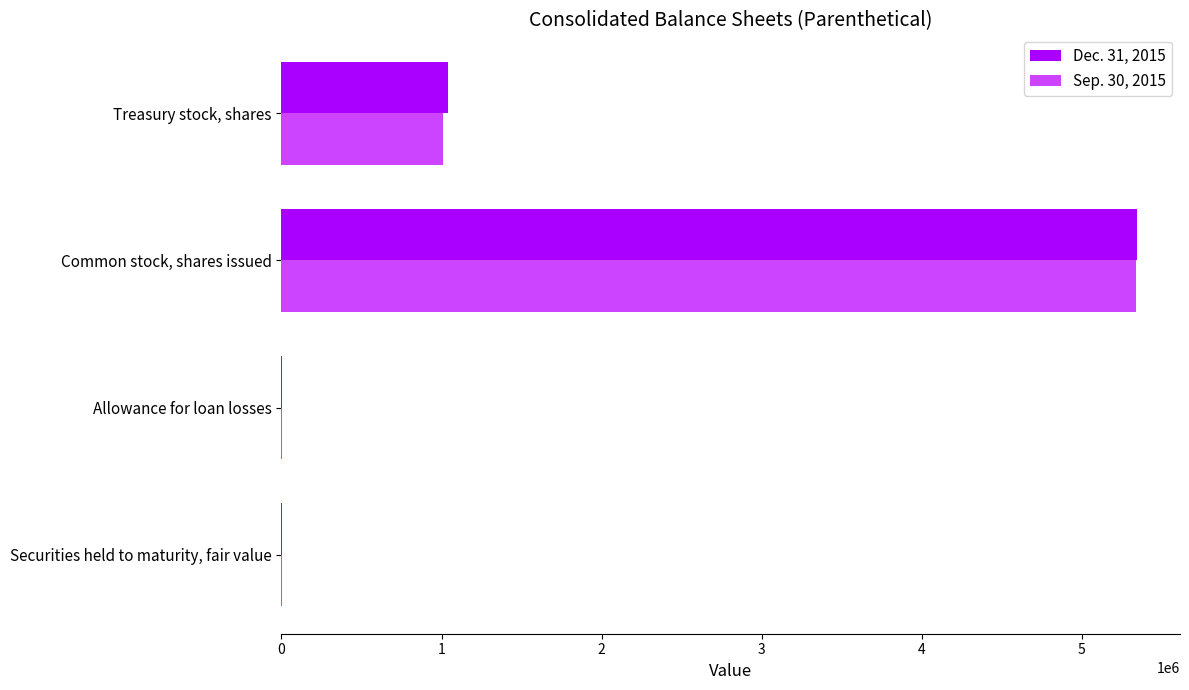

What is the greatest value displayed?

5346412